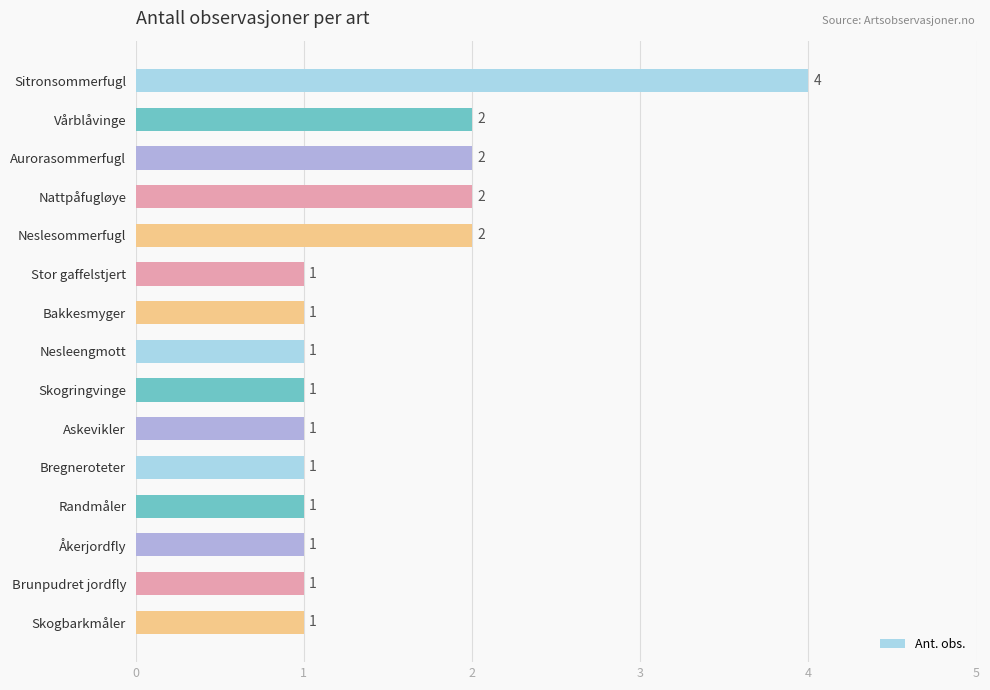

Reading top to bottom, transcribe all the data shown in this chart.

4	2	2	2	2	1	1	1	1	1	1	1	1	1	1